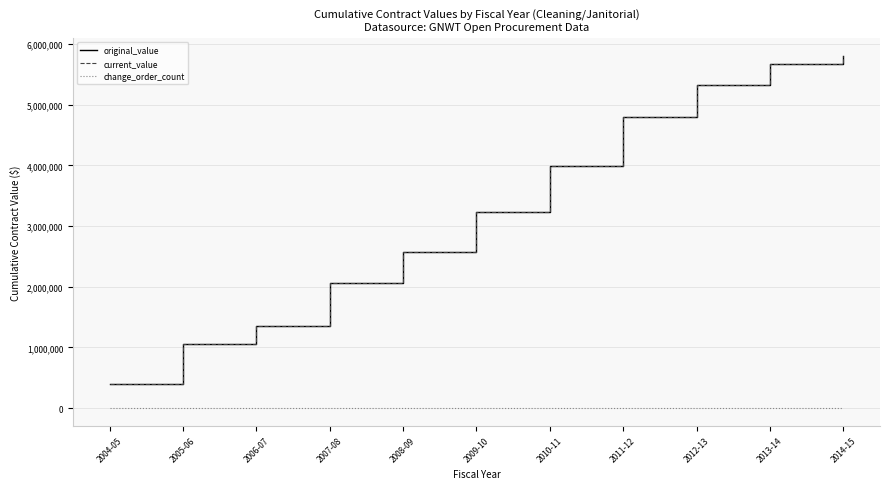

Does the chart have visible grid lines?

Yes